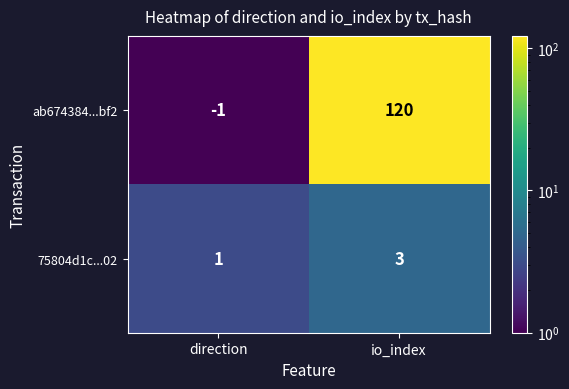

At which label is ab674384...bf2 closest to 59?

direction